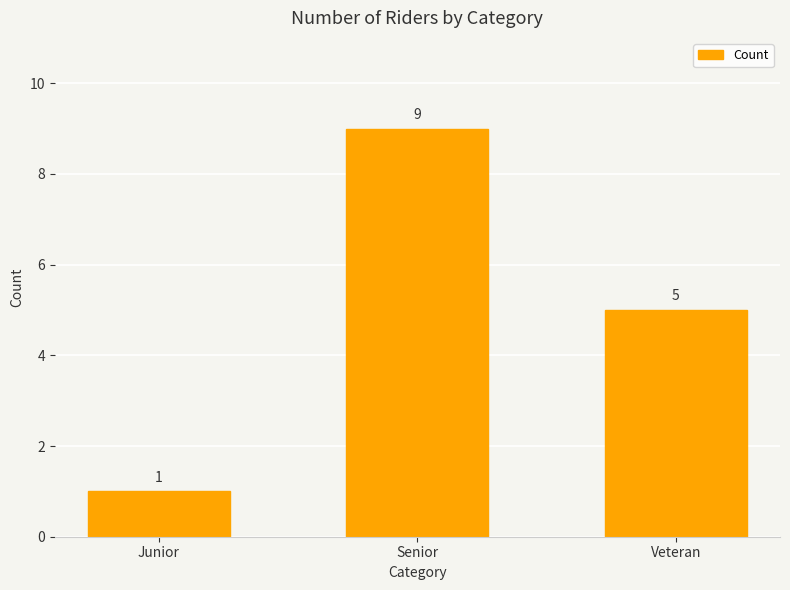

What is the label of the 3rd bar from the right?

Junior